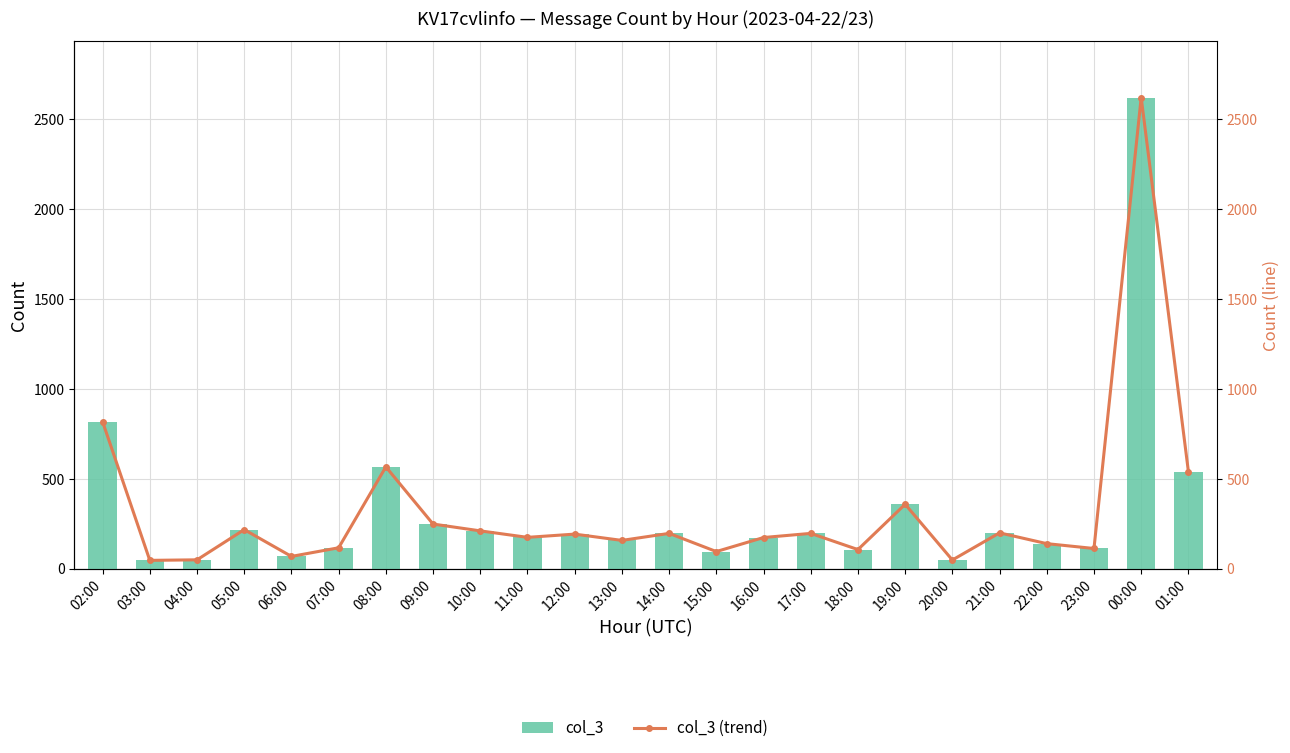

What is the sum of the col_3 (trend) values at 03:00 and 18:00?

152